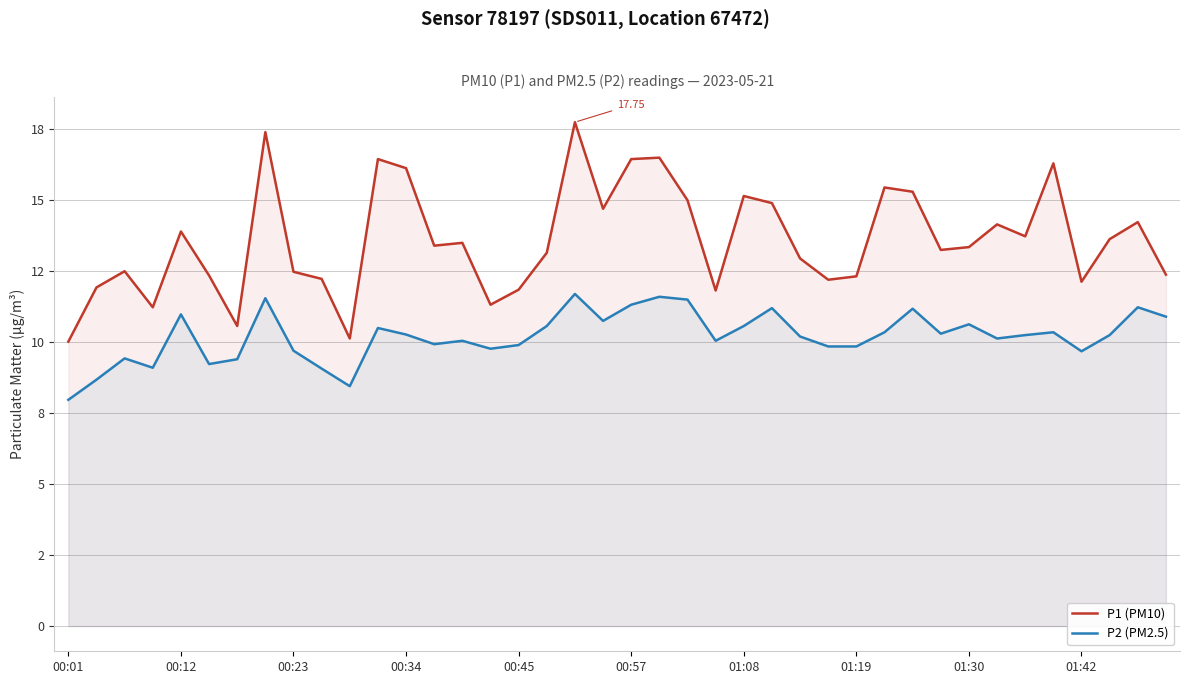

How many interior local peaks does the P1 (PM10) series have?

12